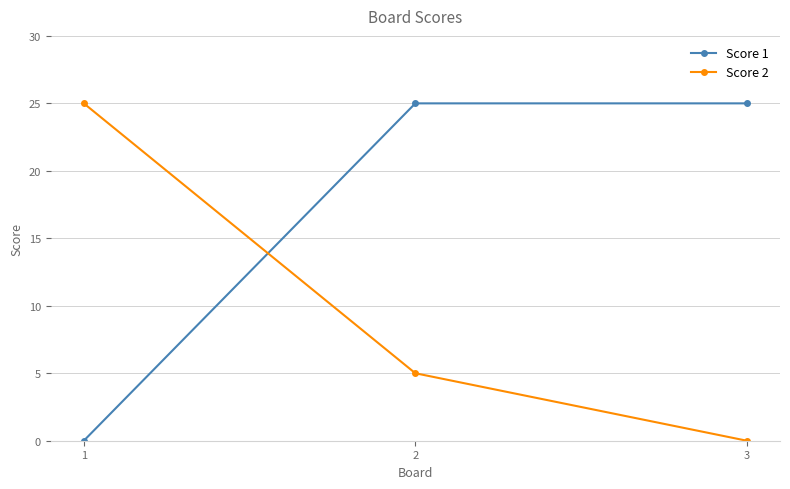

Reading left to right, what are all the values shown in this chart?

Score 1: 1=0	2=25	3=25
Score 2: 1=25	2=5	3=0